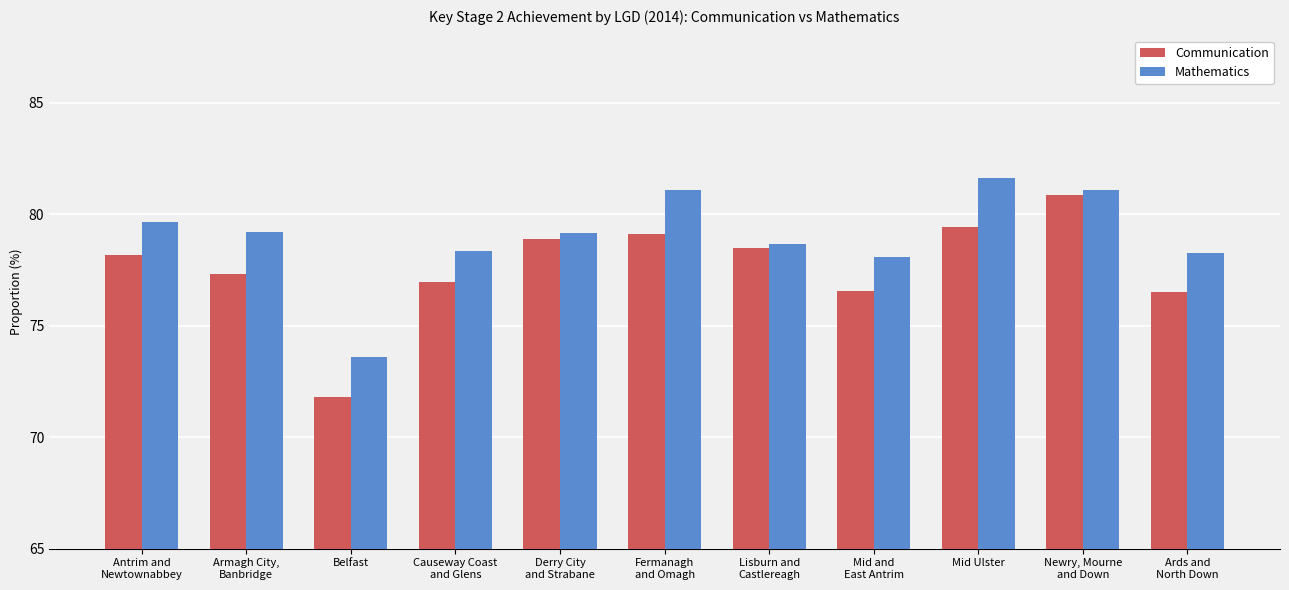

What is the difference between the maximum and minimum values in the Mathematics series?

8.0